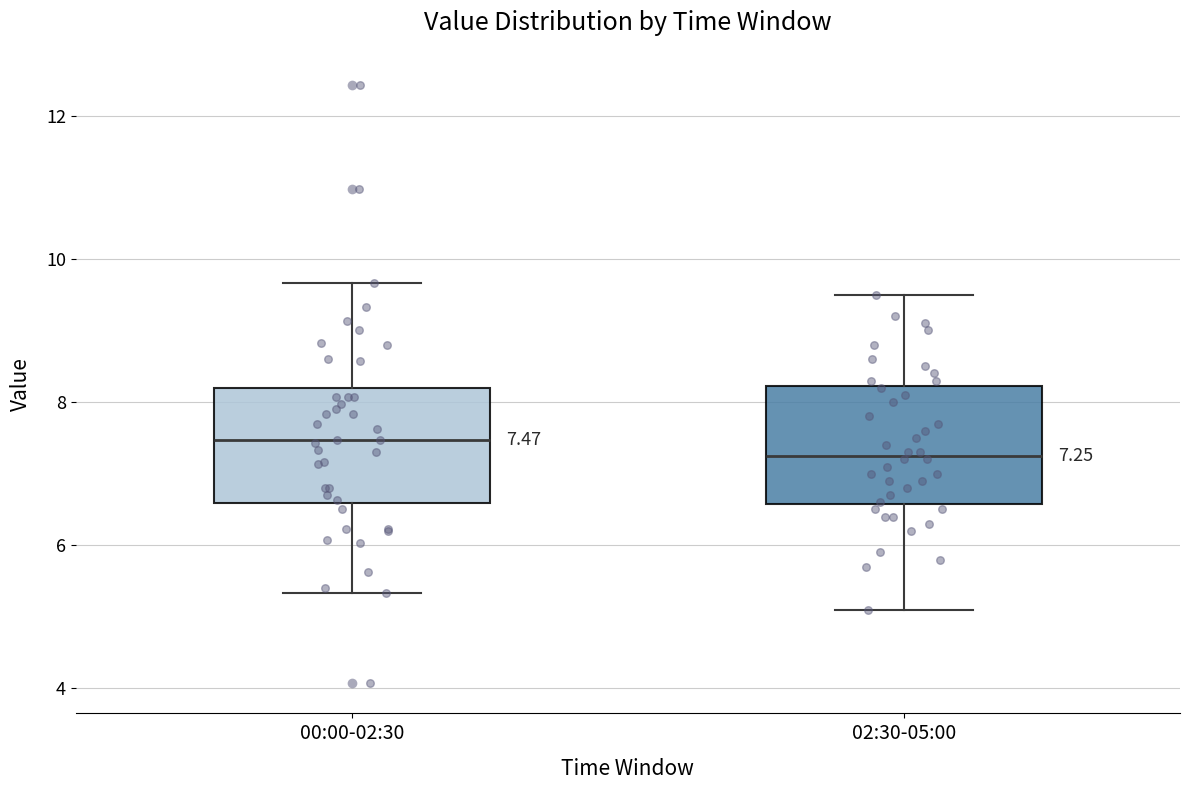

Which box's median line is the lowest?

02:30-05:00